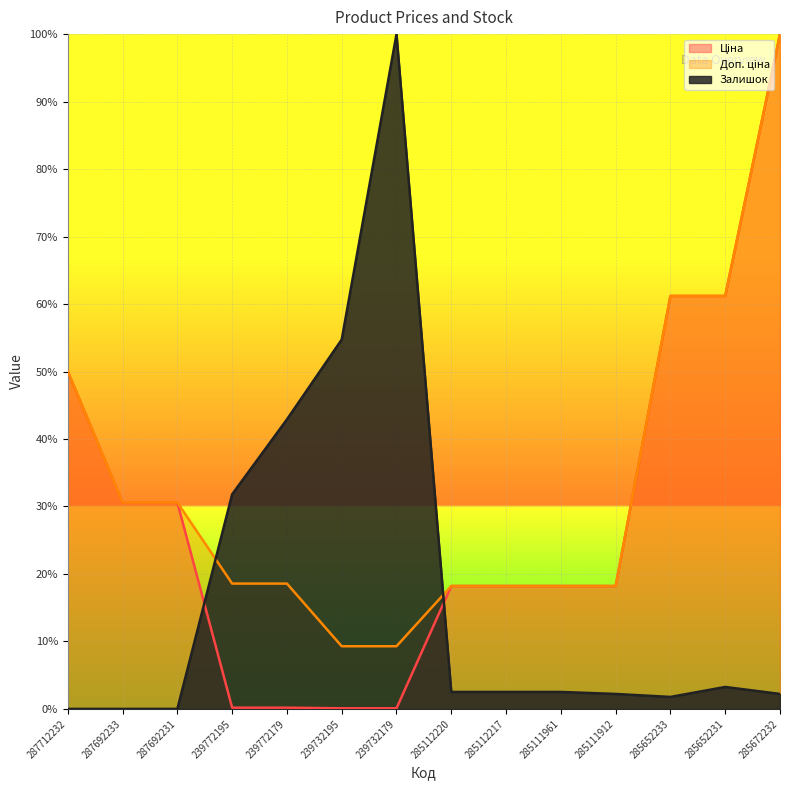

How many intersections are there between Залишок and Ціна?

2